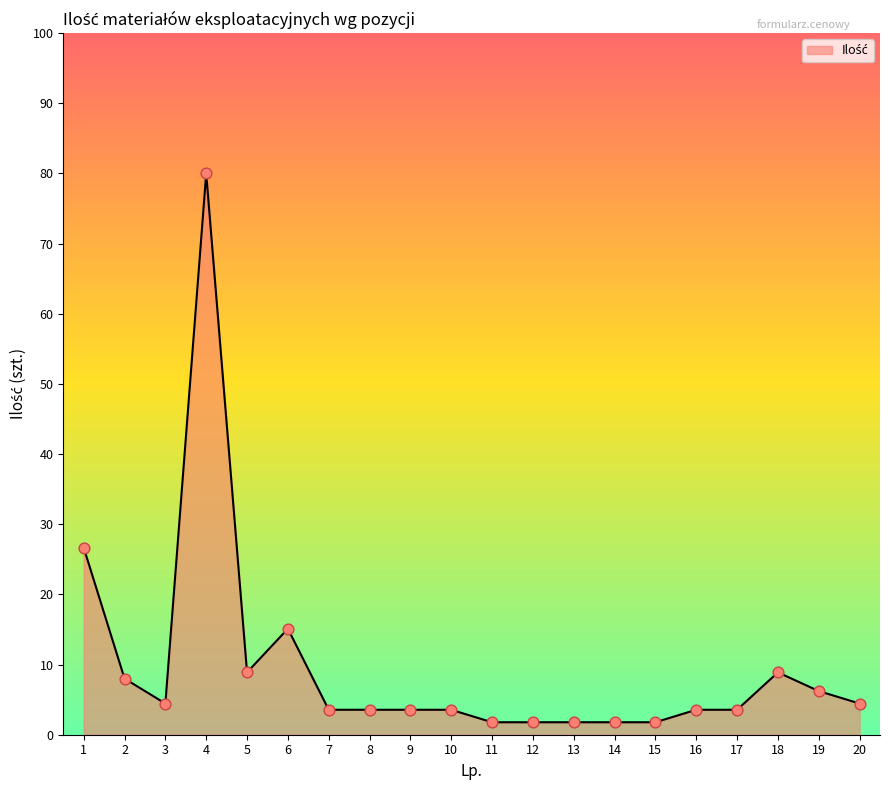

What is the ratio of the value at 5 to the value at 8?

2.5